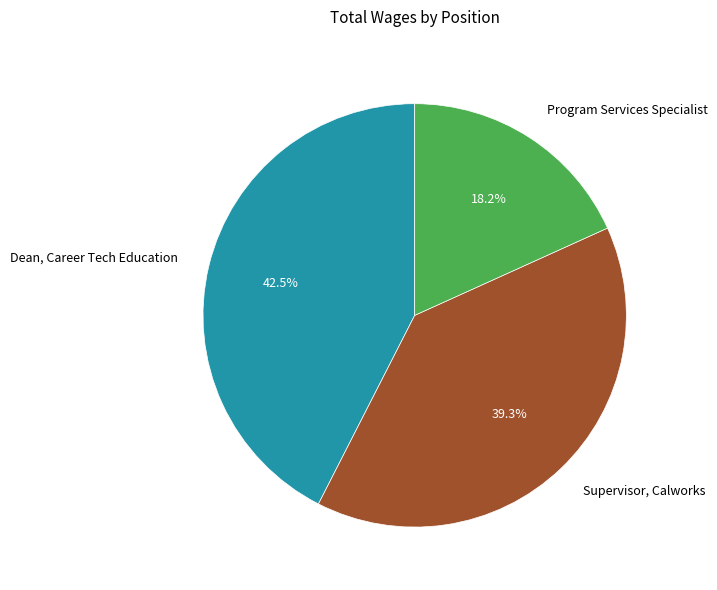

Between Program Services Specialist and Dean, Career Tech Education, which is larger?

Dean, Career Tech Education